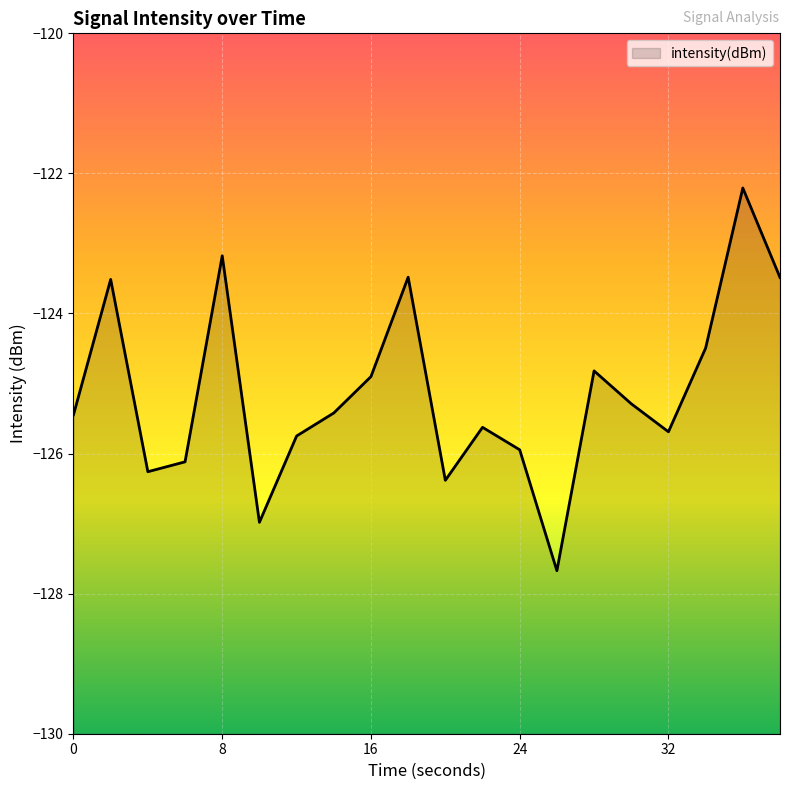

Is it true that the value at 38 is -173.3?

False